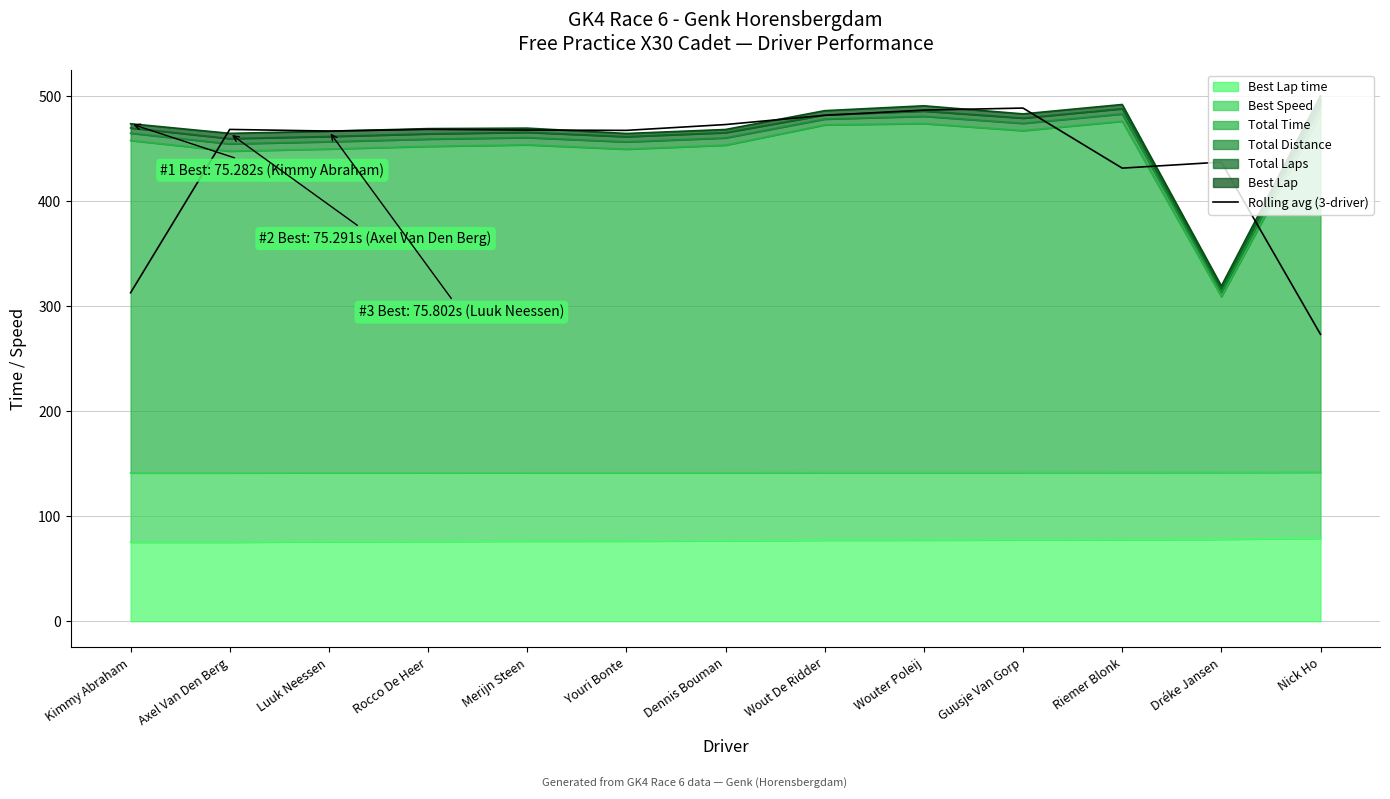

The value at Kimmy Abraham is 127.1. True or false?

False